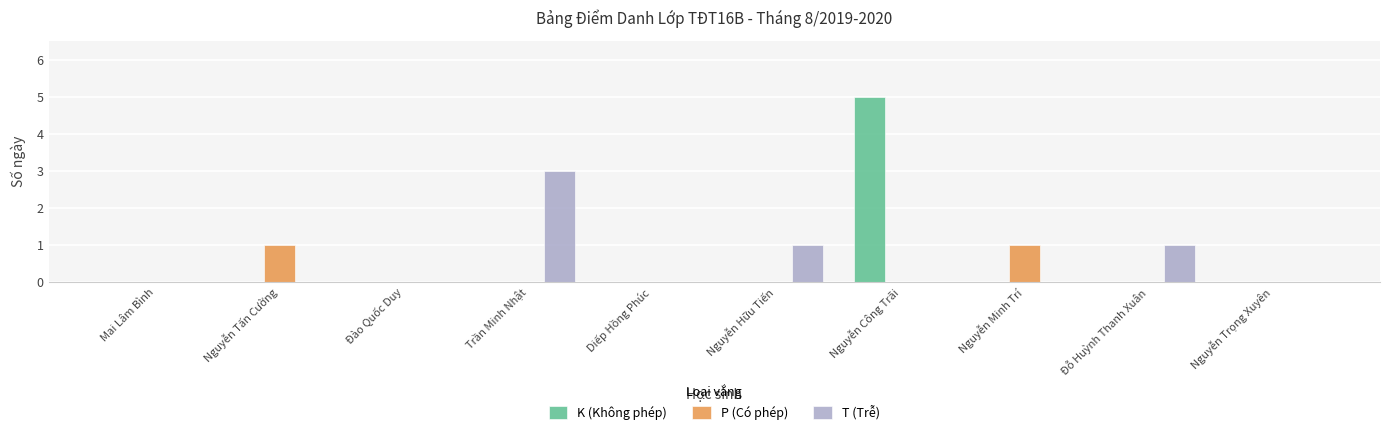

What is the greatest value displayed?

5